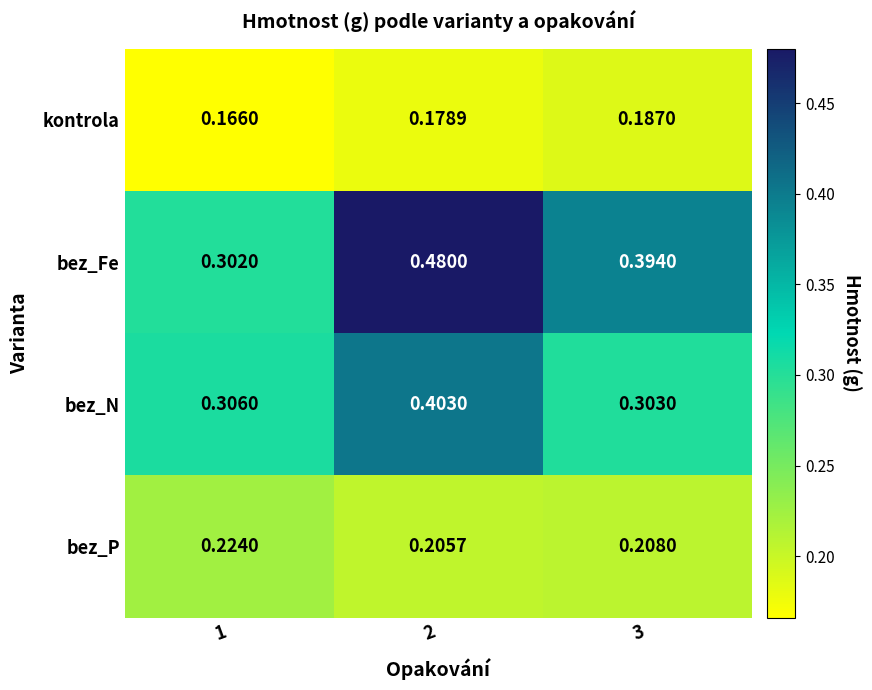

Rank the series at 3 from highest to lowest value.

bez_Fe, bez_N, bez_P, kontrola